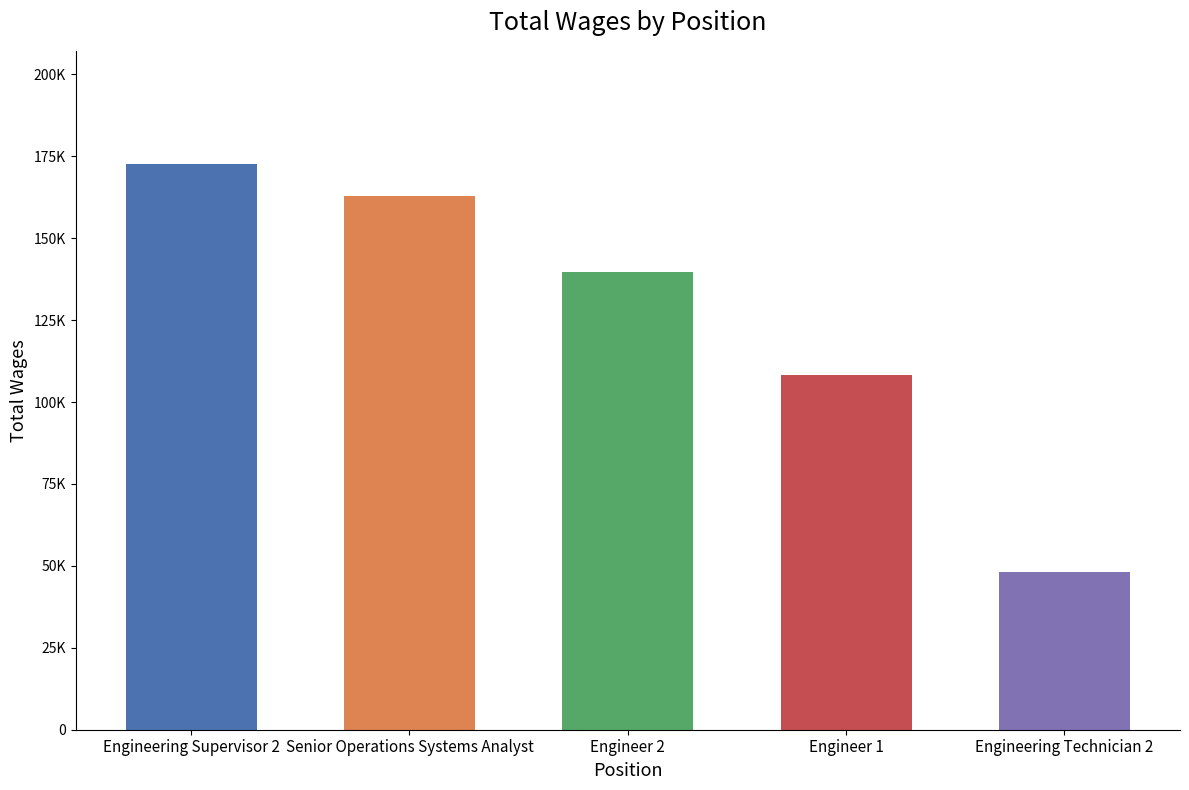

What is the value of the 4th bar from the left?

108271